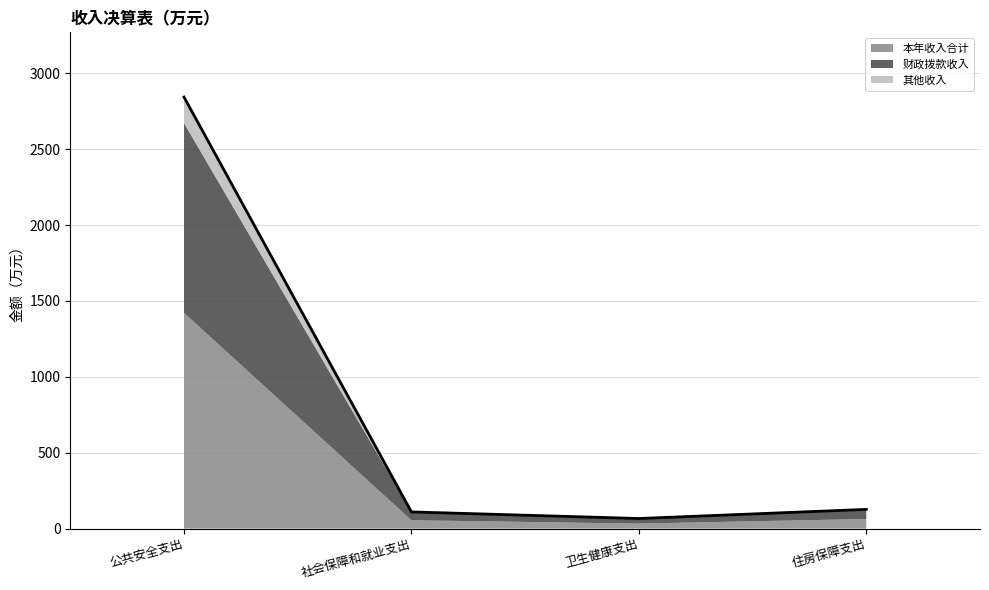

What is the value of the 本年收入合计 point at the 4th from the left?

63.3